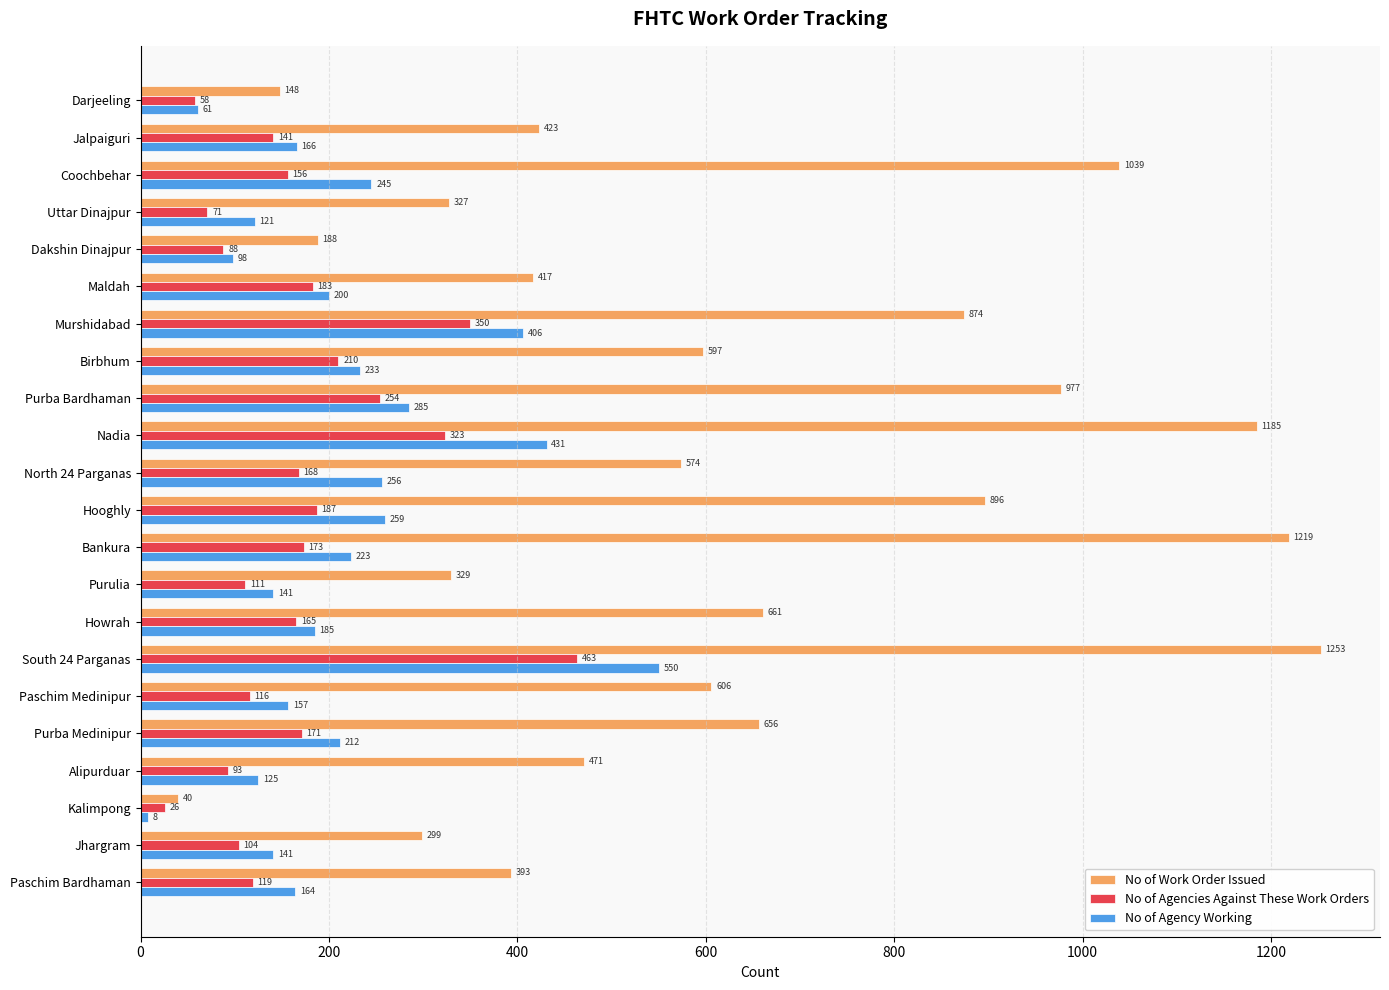

Which series has the largest total across all categories?

No of Work Order Issued